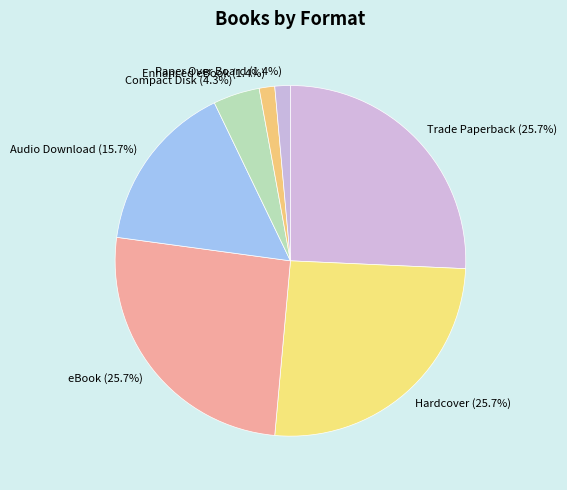

To the nearest percent, what portion does Hardcover represent?

26%